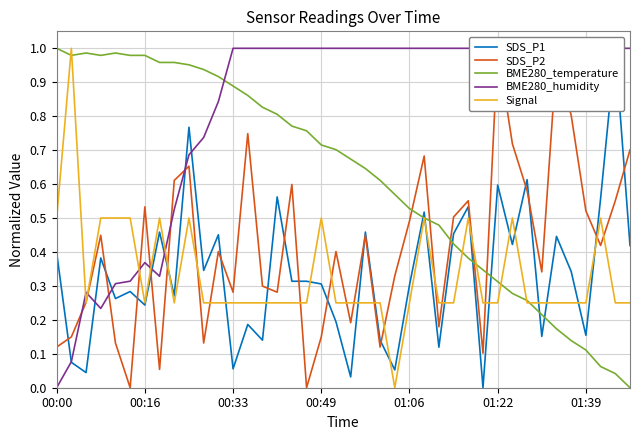

How many data points in SDS_P1 are above 0?

39